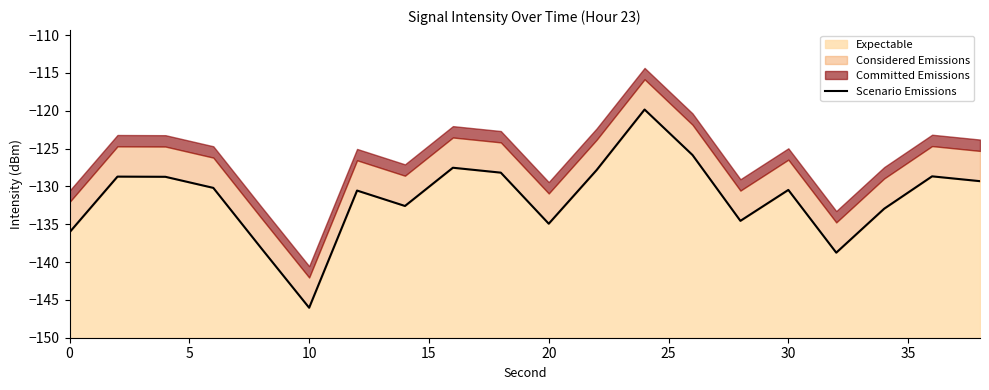

True or false: the data has more than 0 interior local peaks.

True